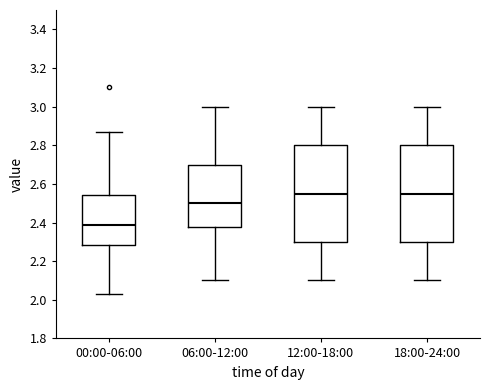

Where does the median line of the box for 00:00-06:00 sit on the y-axis? The values are not printed on the chart, so give them approximately, as read against the axis.

2.38